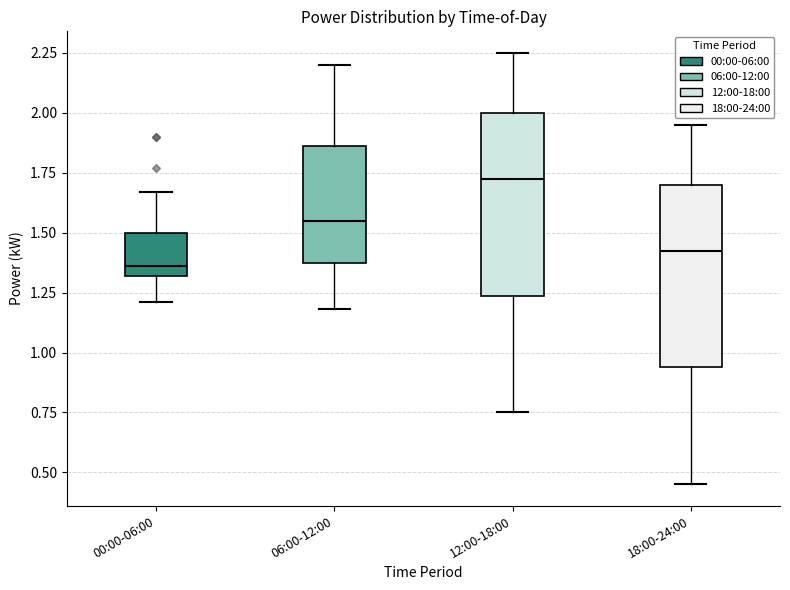

Reading left to right, transcribe this box plot: for each box, give where its median line is, the range the box spans, and where its two whiskers end, as read against the y-axis. The values are not printed on the chart, so give them approximately, as read against the axis.

00:00-06:00: median 1.35, box 1.30 to 1.50, whiskers 1.20 to 1.65
06:00-12:00: median 1.55, box 1.40 to 1.85, whiskers 1.20 to 2.20
12:00-18:00: median 1.75, box 1.25 to 2.00, whiskers 0.75 to 2.25
18:00-24:00: median 1.45, box 0.95 to 1.70, whiskers 0.45 to 1.95